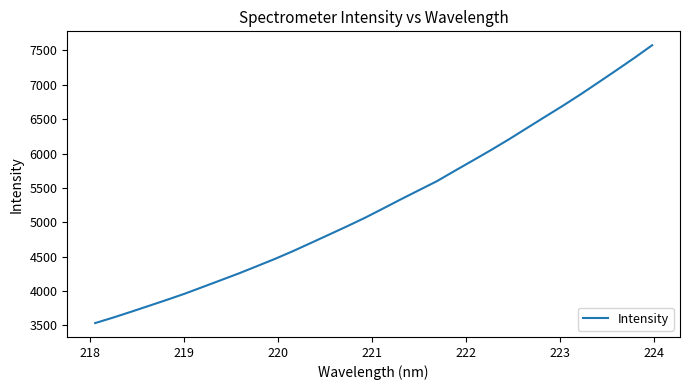

What is the greatest value displayed?

7575.9